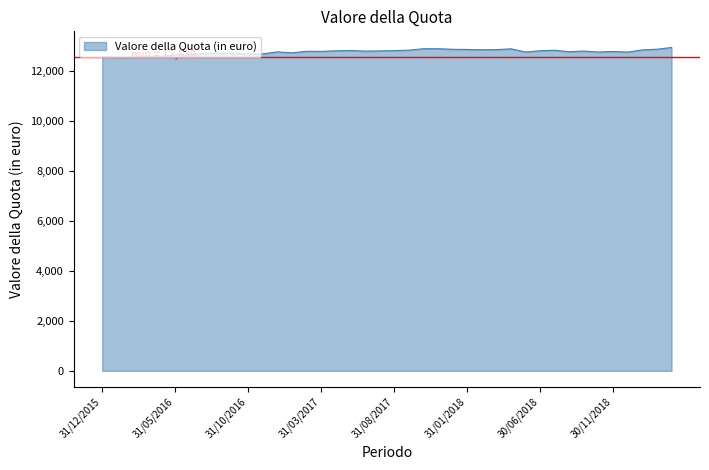

What is the difference between the maximum and minimum values?

386